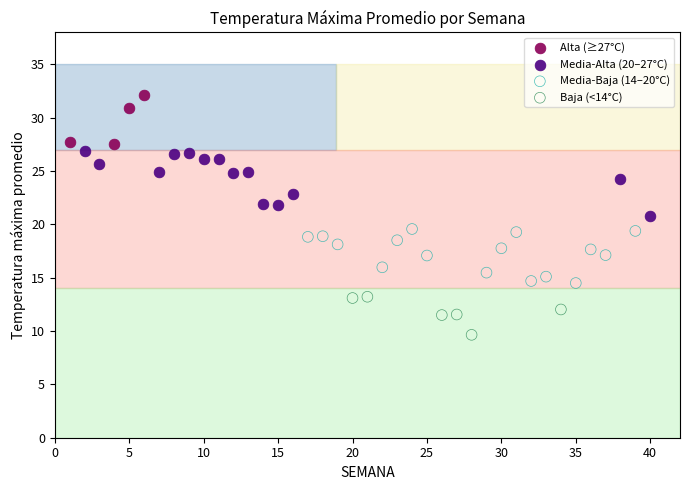

Which series reaches the minimum Y coordinate?

Baja (<14°C)